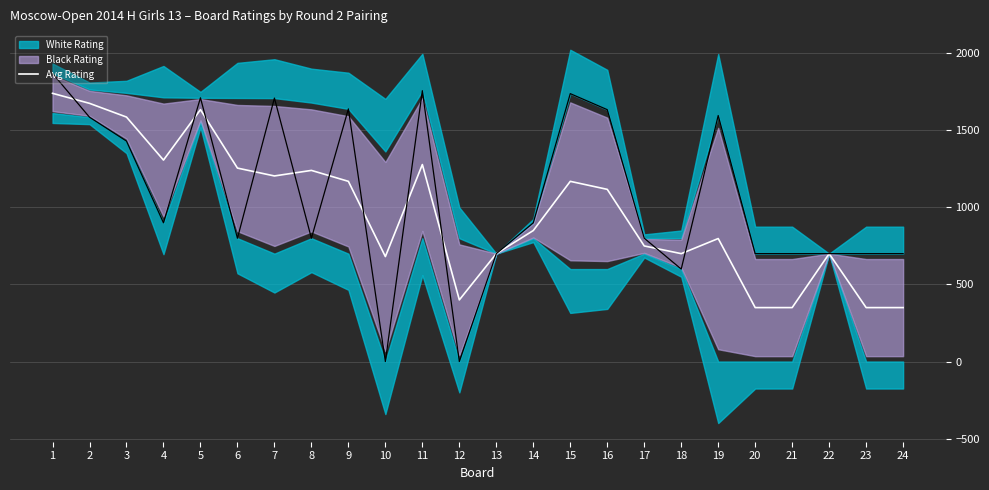

Where is the first local maximum?

5